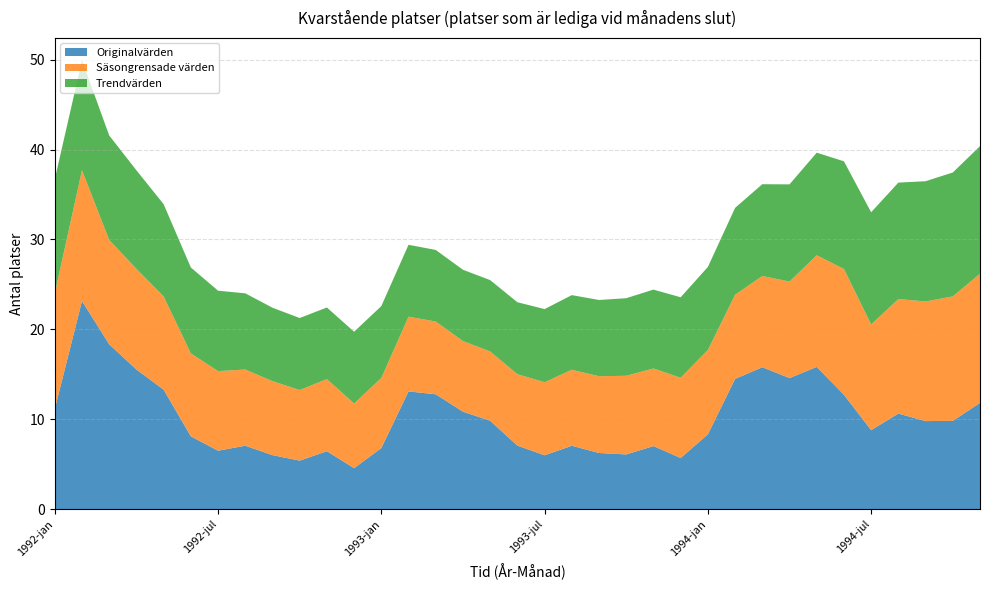

Reading left to right, extract all data points from this chart.

Originalvärden: 11131.0	23148.0	18339.0	15533.0	13288.0	8102.0	6500.0	7058.0	6007.0	5399.0	6444.0	4557.0	6796.0	13096.0	12776.0	10840.0	9835.0	7066.0	5992.0	7050.0	6249.0	6086.0	7017.0	5688.0	8321.0	14486.0	15786.0	14579.0	15821.0	12725.0	8788.0	10634.0	9795.0	9818.0	11820.0
Säsongrensade värden: 12867.0	14553.3	11595.3	11198.8	10380.4	9227.6	8855.9	8469.6	8231.3	7851.2	8019.9	7195.6	7797.6	8316.0	8092.0	7858.4	7704.5	7942.5	8126.2	8454.9	8538.2	8747.6	8631.8	8925.9	9375.9	9357.9	10147.5	10734.6	12418.4	13994.3	11752.0	12733.9	13304.2	13846.0	14372.7
Trendvärden: 12698.4	12218.0	11626.8	10959.8	10251.3	9551.5	8943.1	8478.5	8167.5	8008.9	7967.9	7979.6	7996.1	7992.3	7961.9	7928.4	7934.3	8006.6	8133.6	8302.0	8478.3	8630.3	8770.1	8952.8	9241.5	9666.7	10209.3	10811.1	11410.4	11969.7	12483.2	12951.4	13376.1	13780.3	14182.7